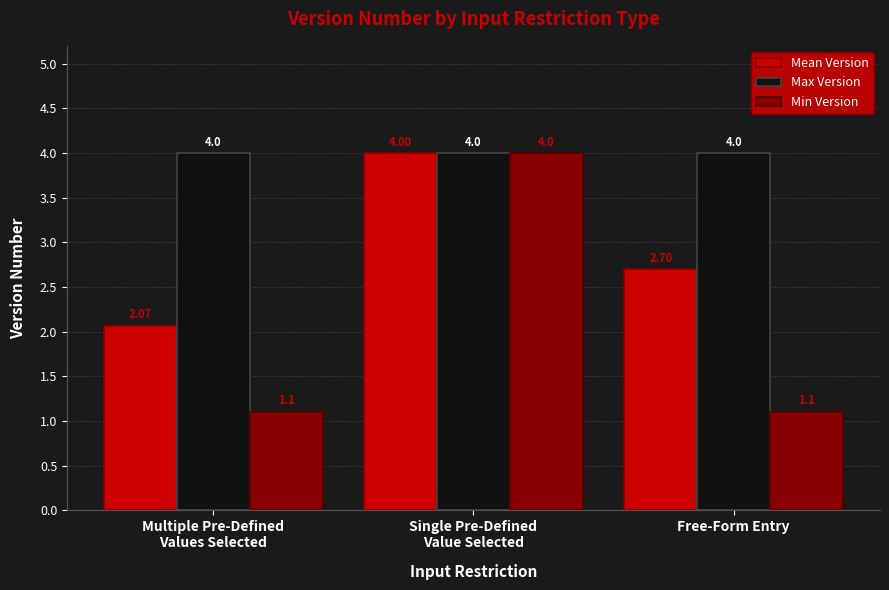

Rank the series by their average value, from highest to lowest.

Max Version, Mean Version, Min Version